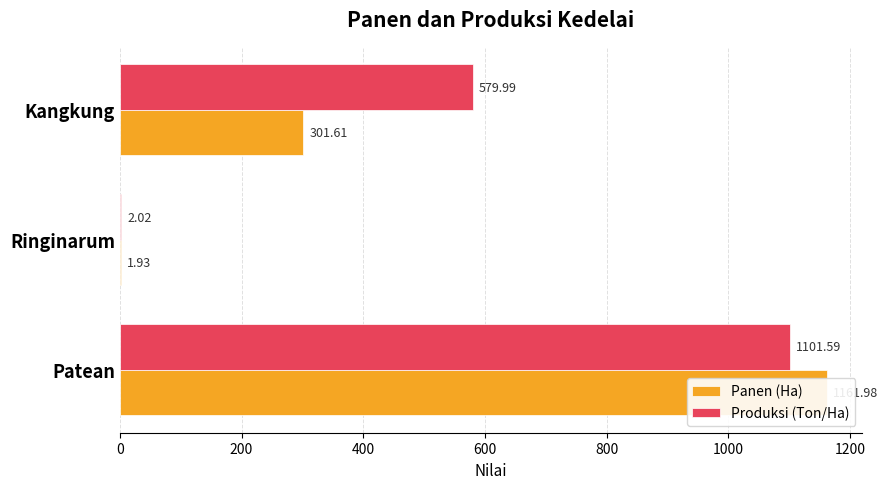

What is the minimum value for Produksi (Ton/Ha)?

2.0